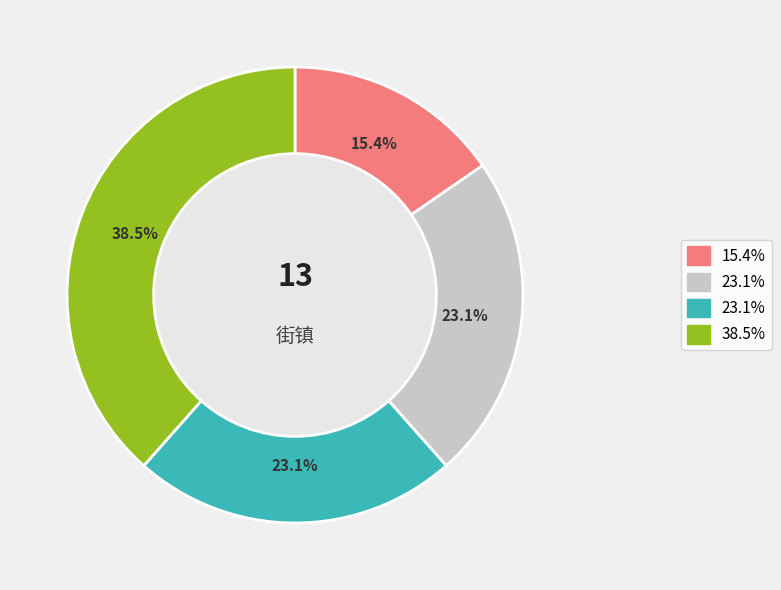

Is there any slice that represents more than half of the pie?

No